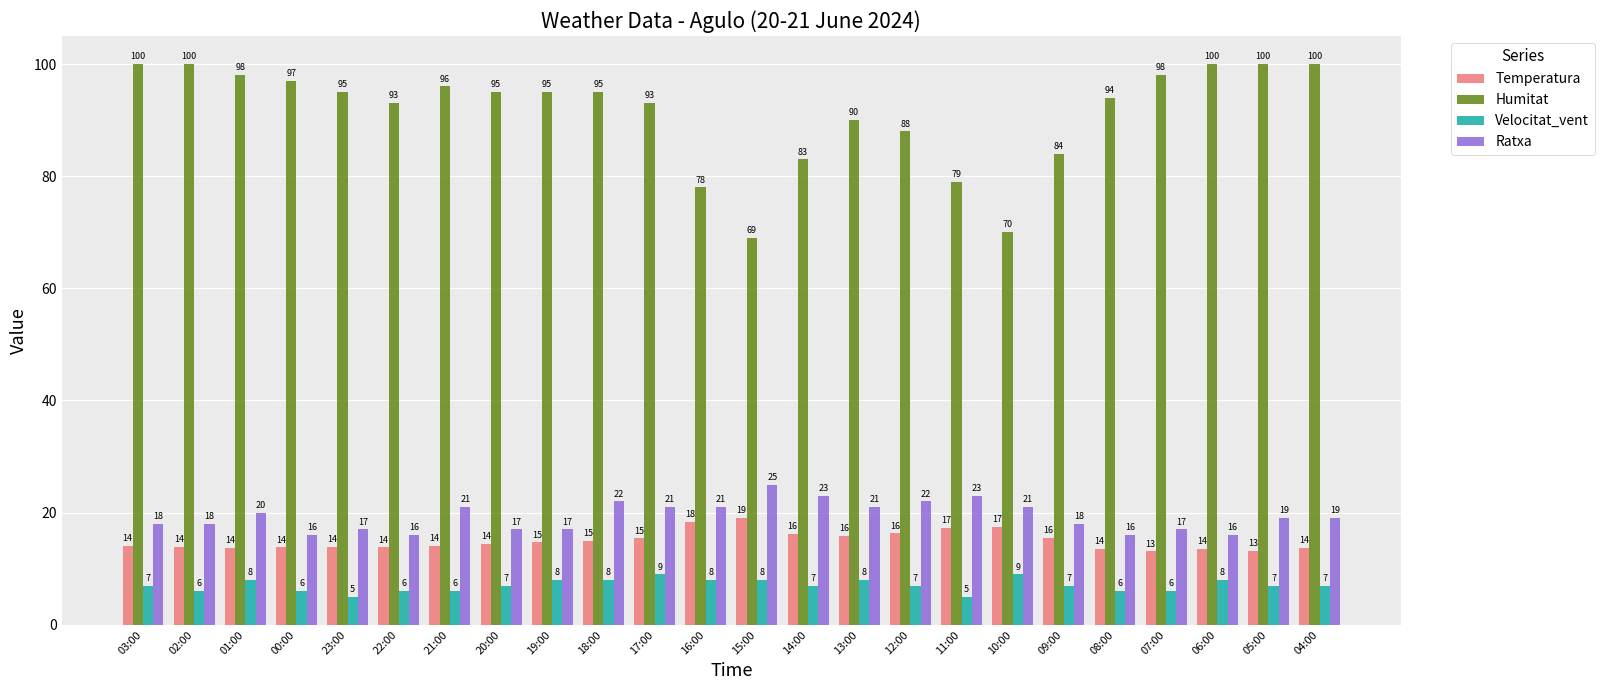

Does the chart contain stacked bars?

No